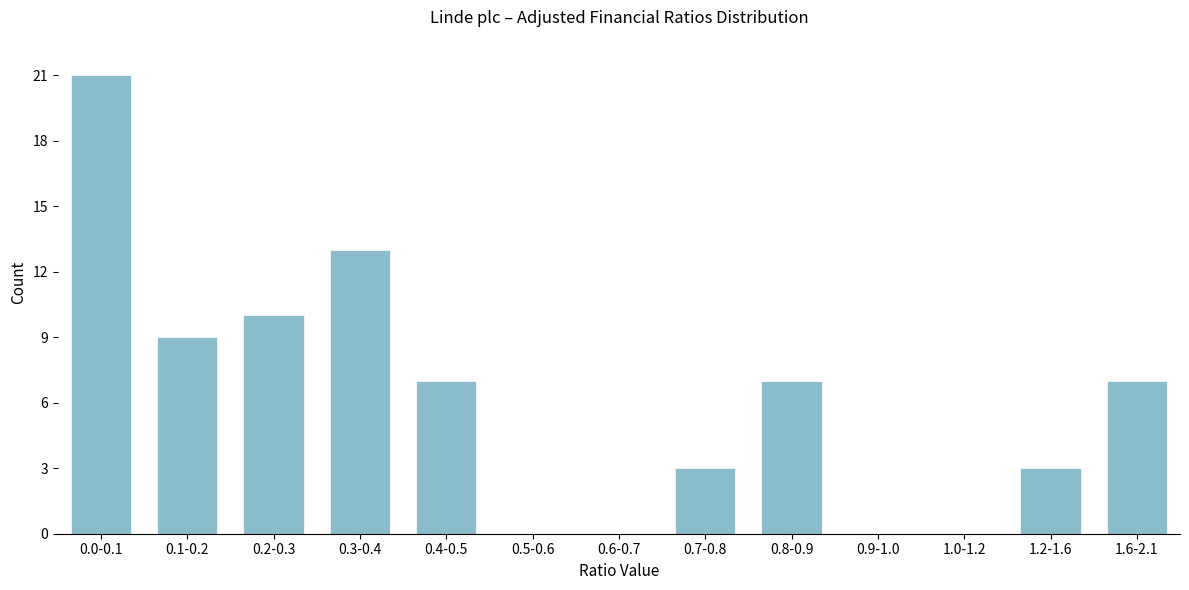

Reading left to right, transcribe all the data shown in this chart.

0.0-0.1=21	0.1-0.2=9	0.2-0.3=10	0.3-0.4=13	0.4-0.5=7	0.5-0.6=0	0.6-0.7=0	0.7-0.8=3	0.8-0.9=7	0.9-1.0=0	1.0-1.2=0	1.2-1.6=3	1.6-2.1=7